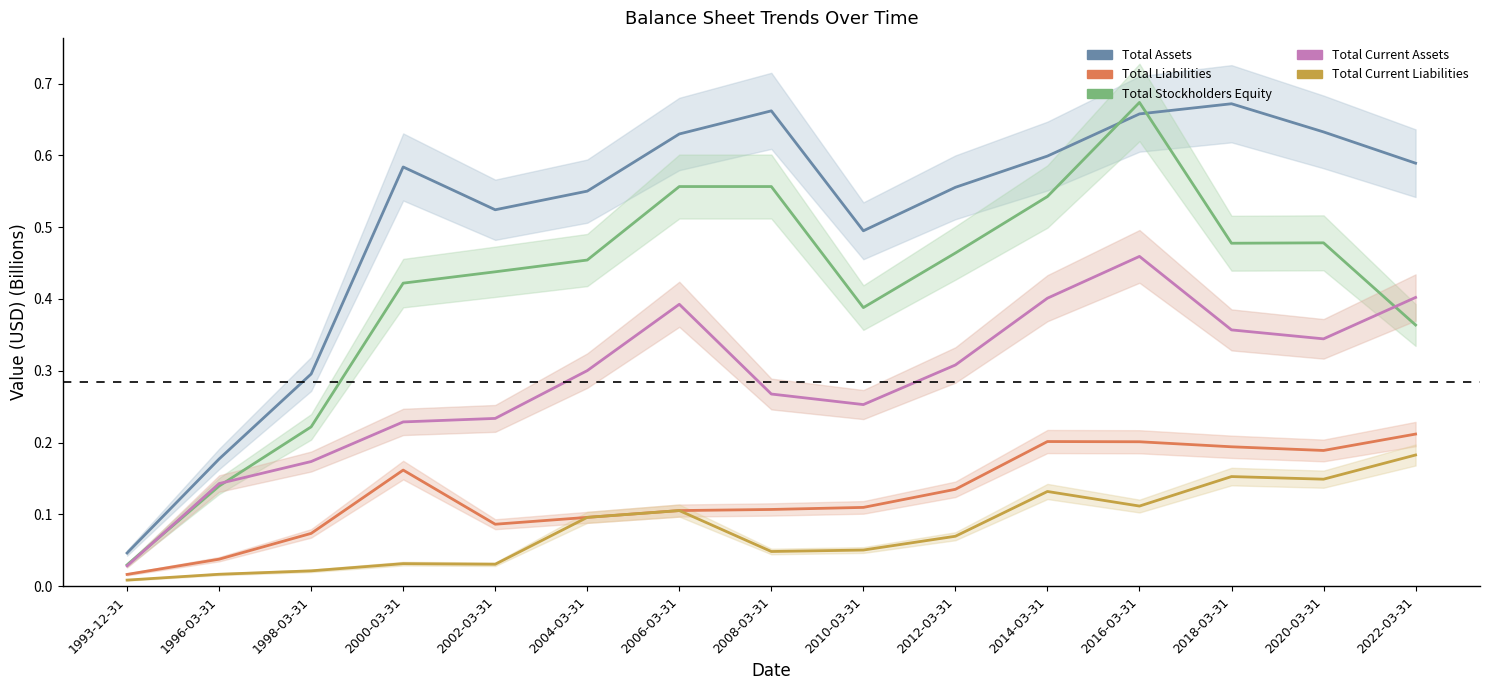

How many series are shown in this chart?

5